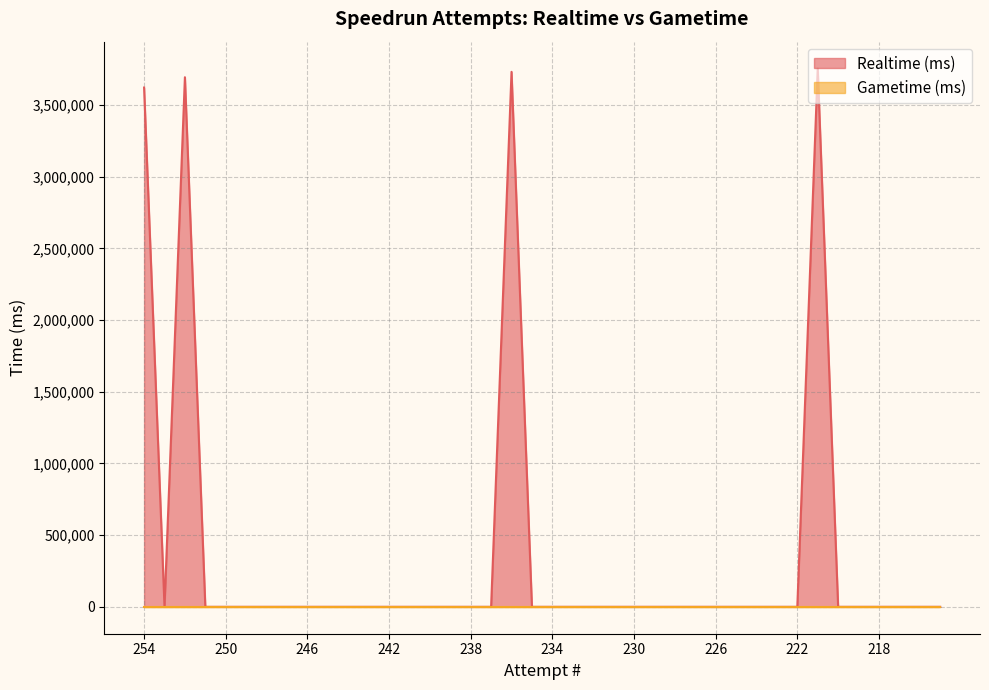

Reading left to right, what are all the values shown in this chart?

3622673	0	3694601	0	0	0	0	0	0	0	0	0	0	0	0	0	0	0	3732285	0	0	0	0	0	0	0	0	0	0	0	0	0	0	3755035	0	0	0	0	0	0